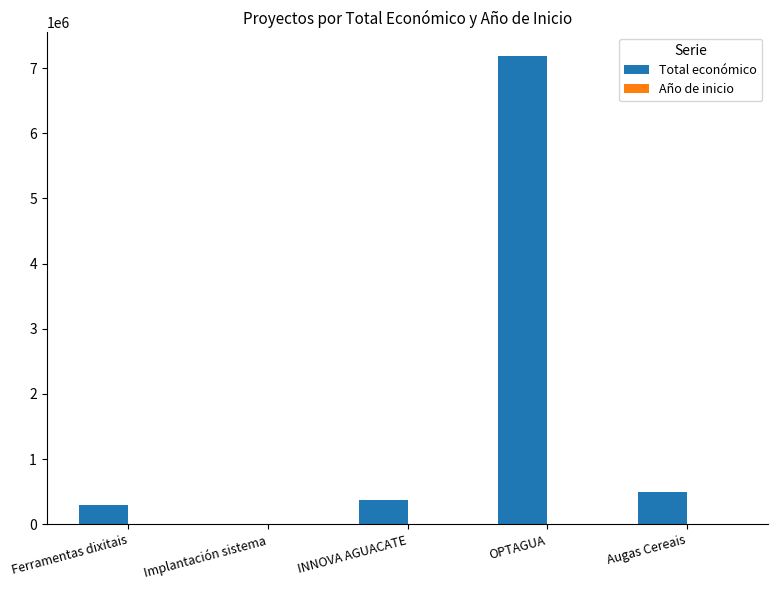

Which category has the highest value across all series?

OPTAGUA